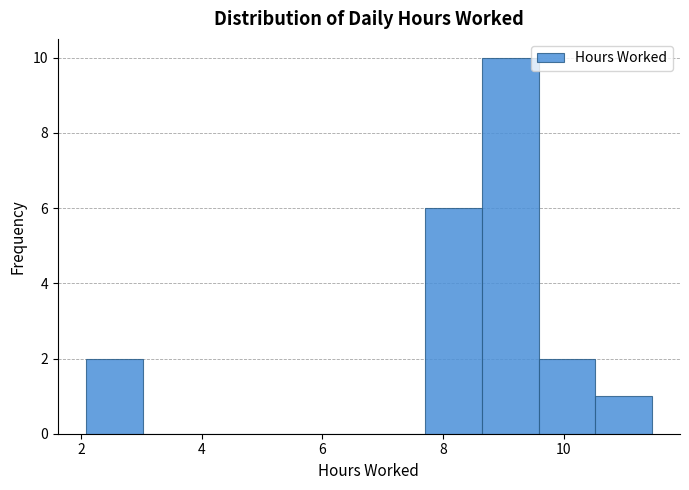

Which range on the x-axis has the tallest bar?

8.6 to 9.6